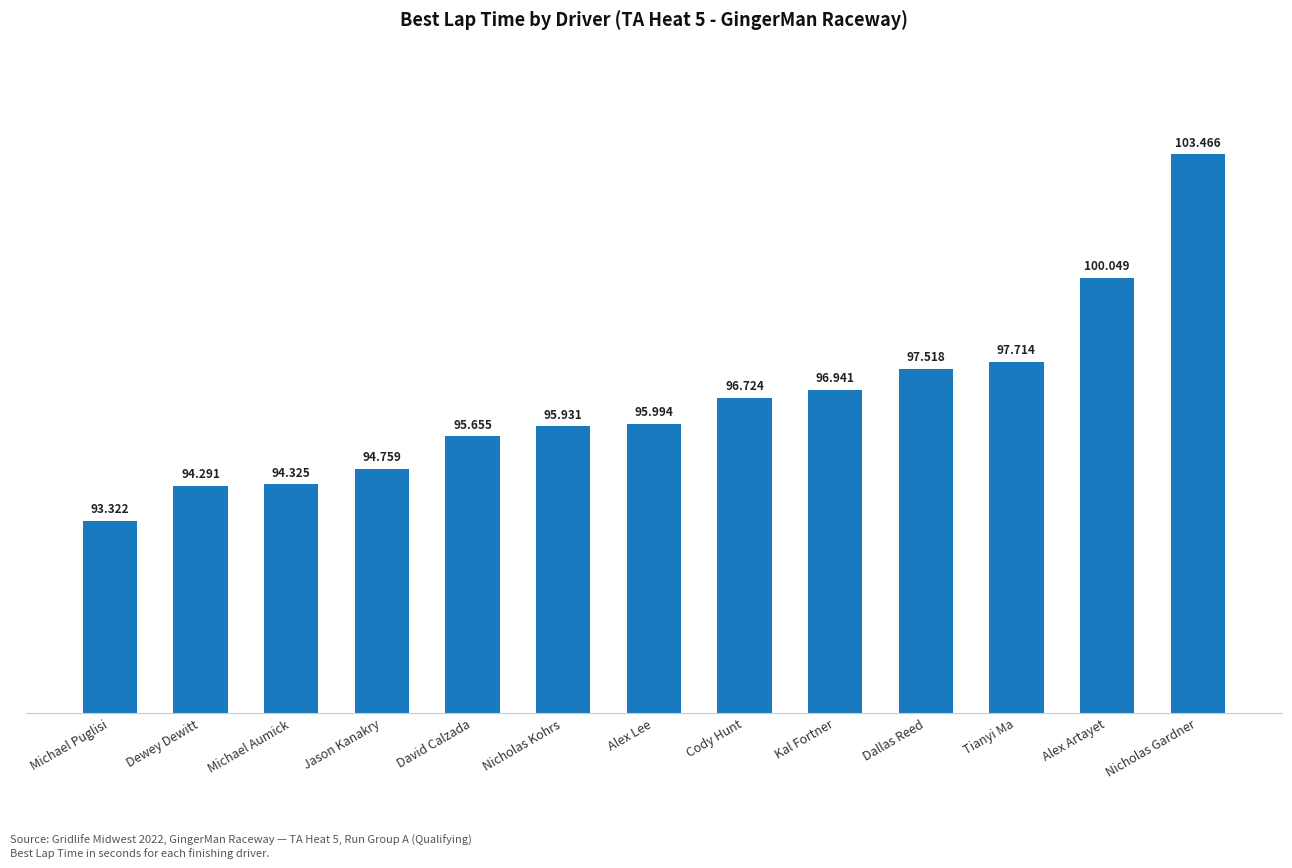

Does the chart contain stacked bars?

No